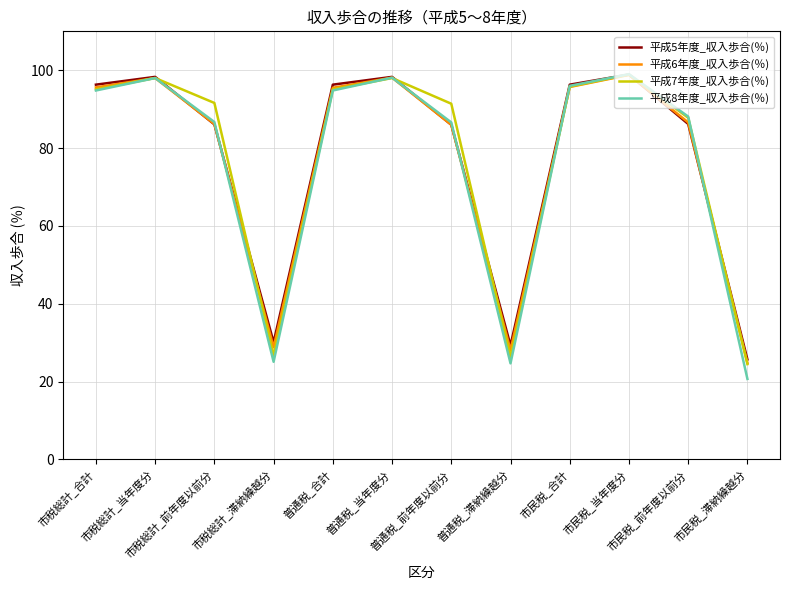

Which series has the largest range (max minus min)?

平成8年度_収入歩合(％)